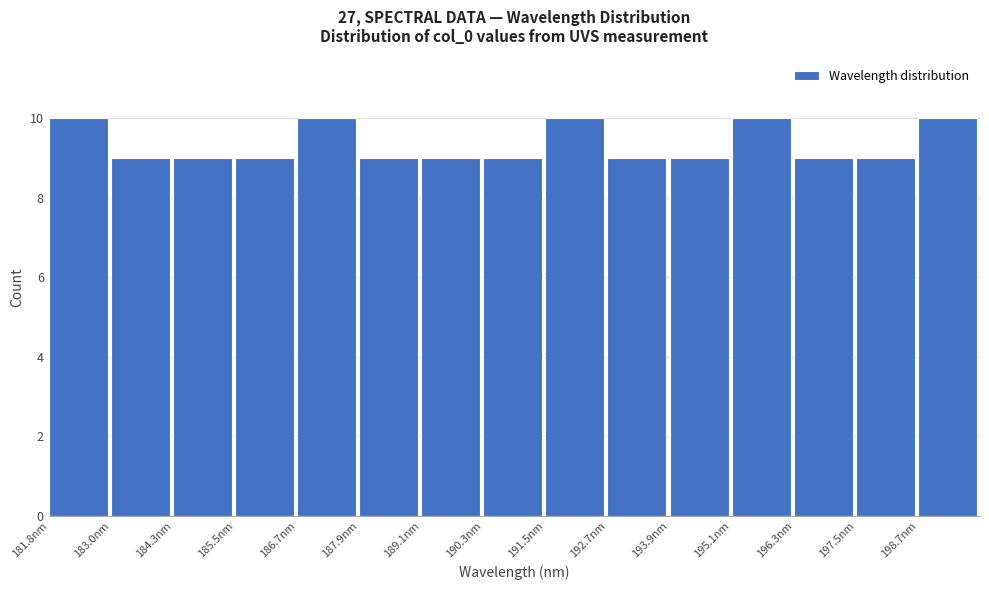

Reading left to right, list every bar in this chart as the range it spans on the x-axis followed by its height. Neither the bar edges nor the heights are printed on the chart, so give them approximately, as read against the axes.

181.8 to 183.0: 10
183.0 to 184.2: 9
184.2 to 185.4: 9
185.4 to 186.6: 9
186.6 to 187.8: 10
187.8 to 189.0: 9
189.0 to 190.2: 9
190.2 to 191.6: 9
191.6 to 192.8: 10
192.8 to 194.0: 9
194.0 to 195.2: 9
195.2 to 196.4: 10
196.4 to 197.6: 9
197.6 to 198.8: 9
198.8 to 200.0: 10